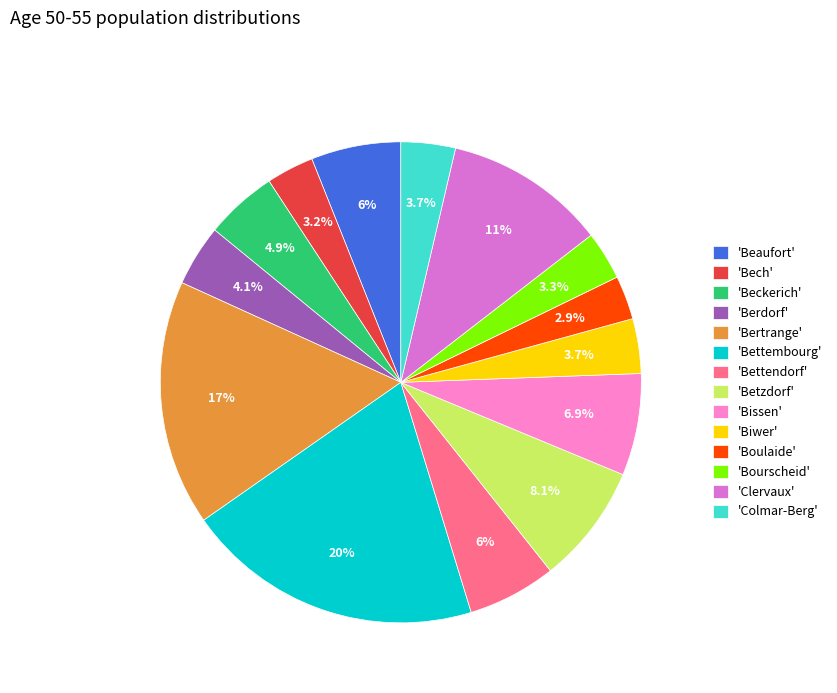

What is the ratio of the value at 'Bettembourg' to the value at 'Beaufort'?

3.3